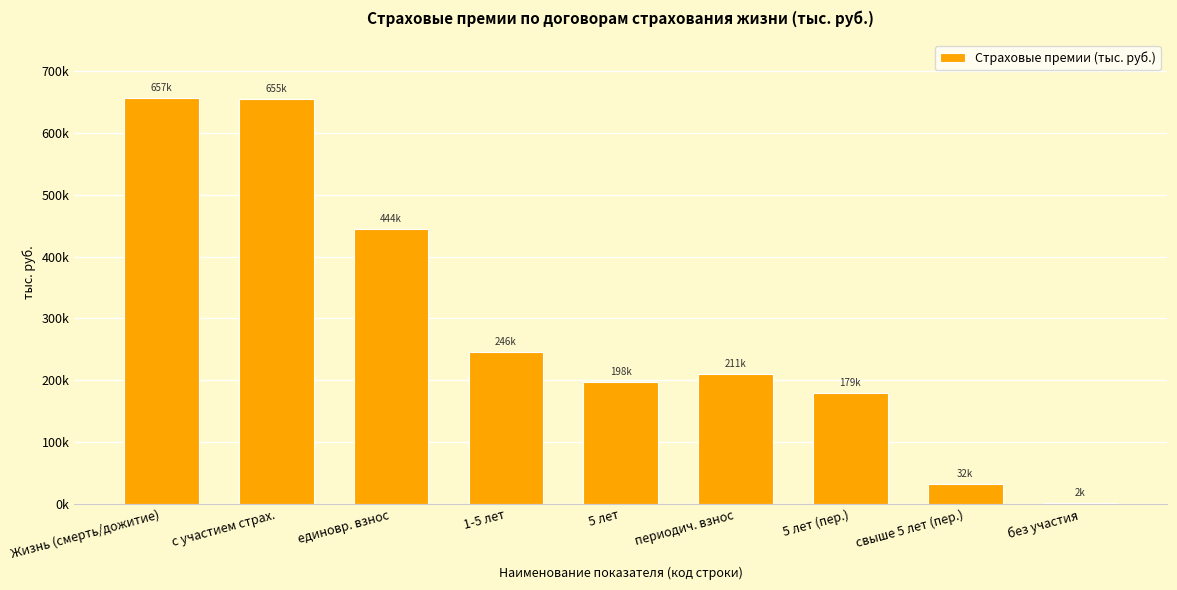

Which label corresponds to the largest value in the chart?

Жизнь (смерть/дожитие)